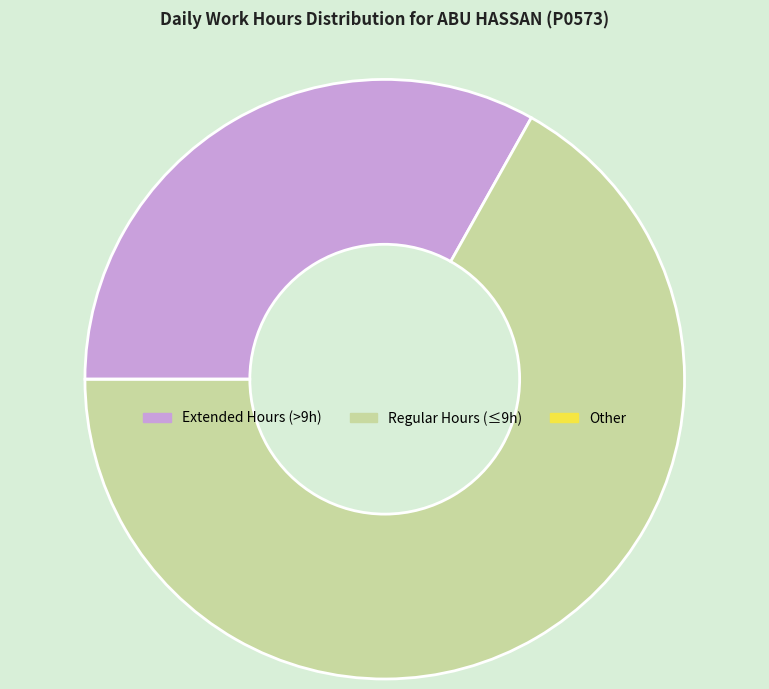

Is there any slice that represents more than half of the pie?

Yes